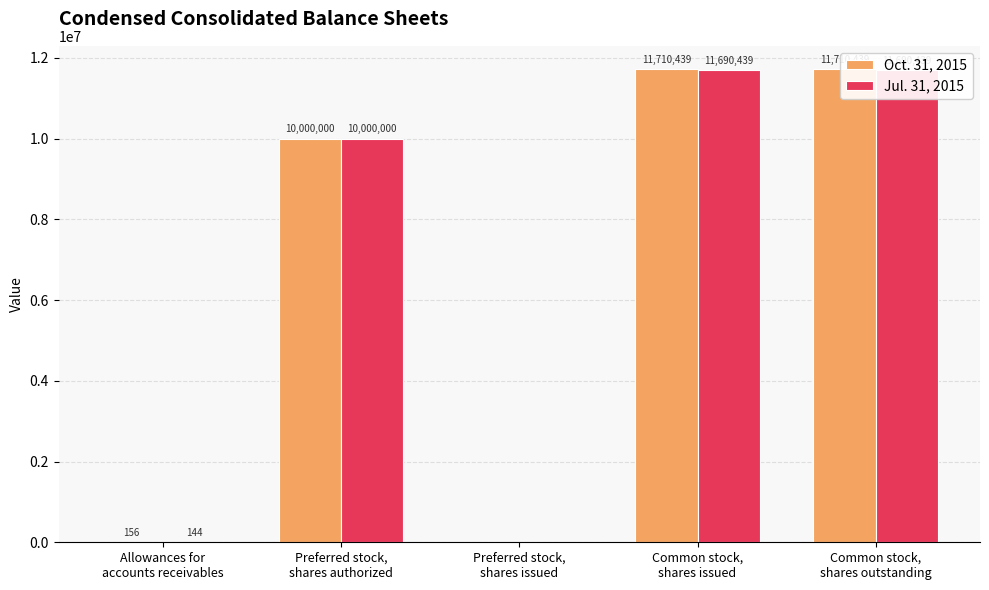

Reading right to left, what are all the values shown in this chart?

Oct. 31, 2015: 11710439	11710439	0	10000000	156
Jul. 31, 2015: 11690439	11690439	0	10000000	144